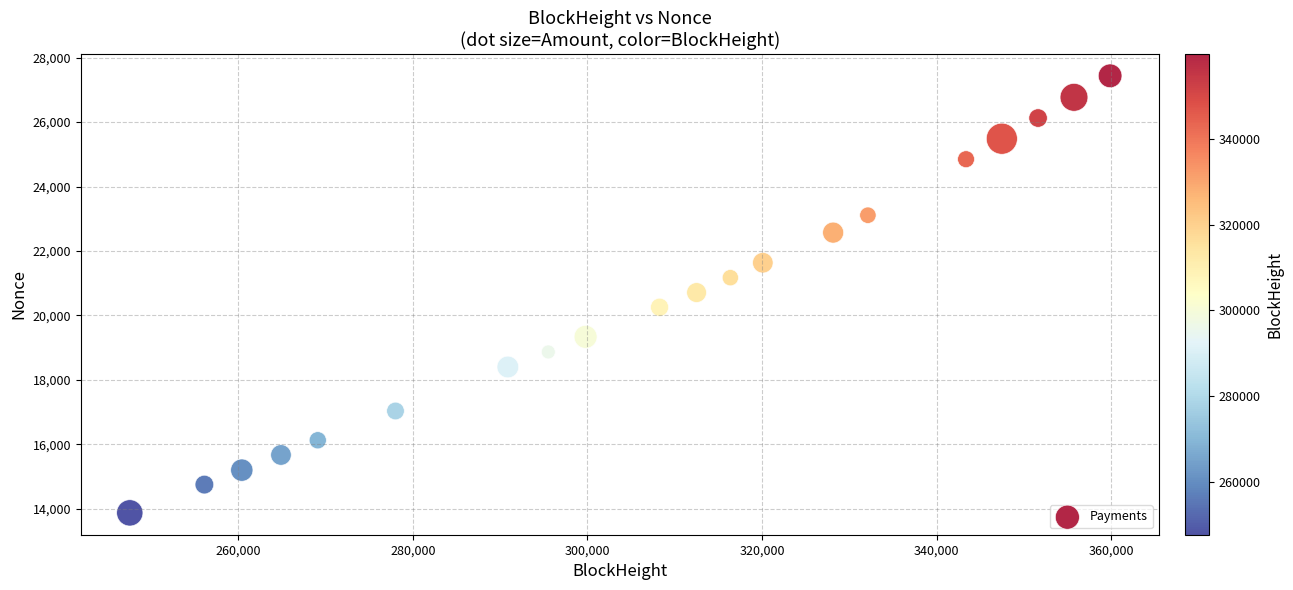

What is the range of X values (max minus min)?

112293